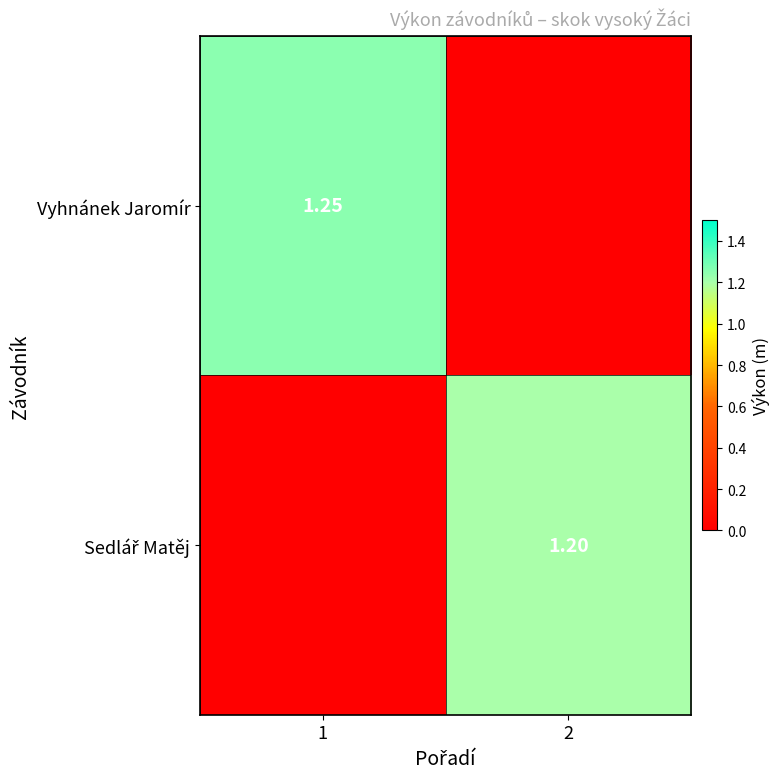

What is the sum of all Sedlář Matěj values?

1.2